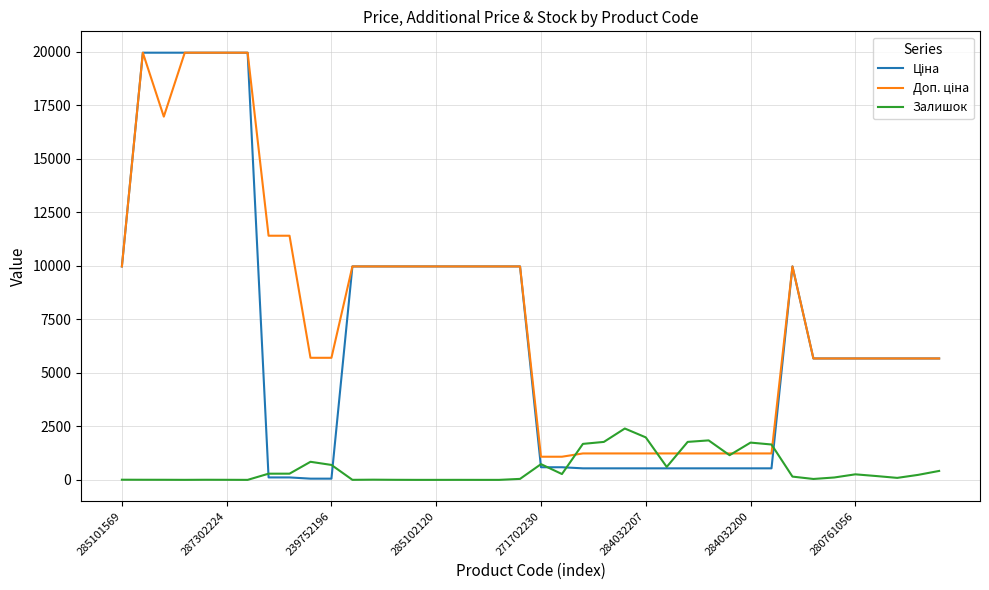

What is the greatest value displayed?

19964.2